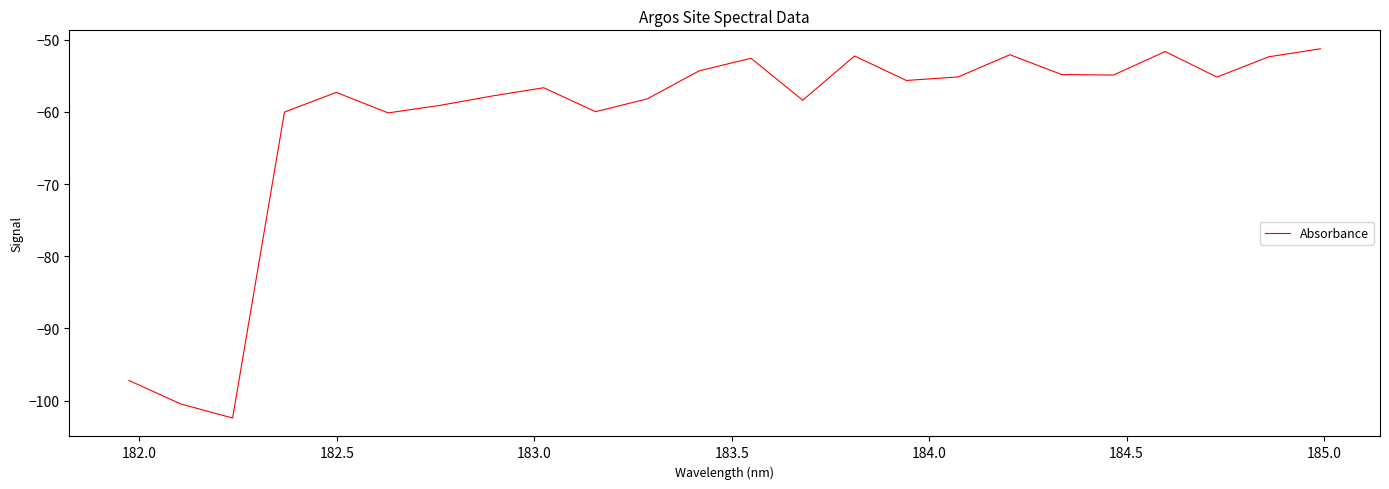

What is the difference between the maximum and minimum values?

51.1